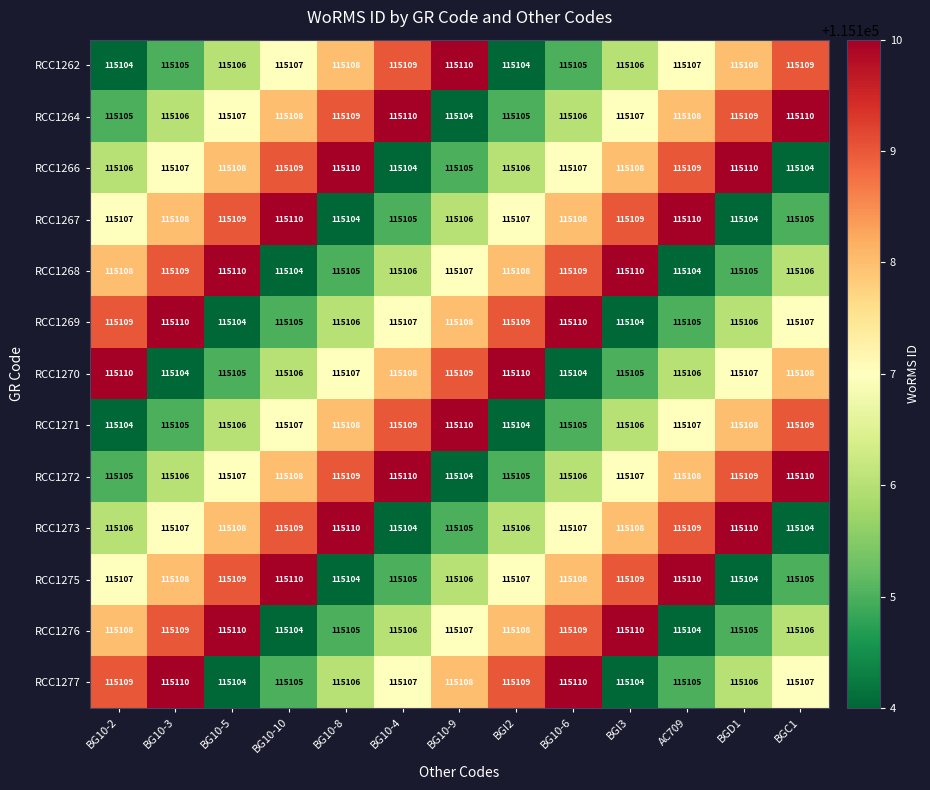

What is the difference between the highest and lowest values at BGI2?

6